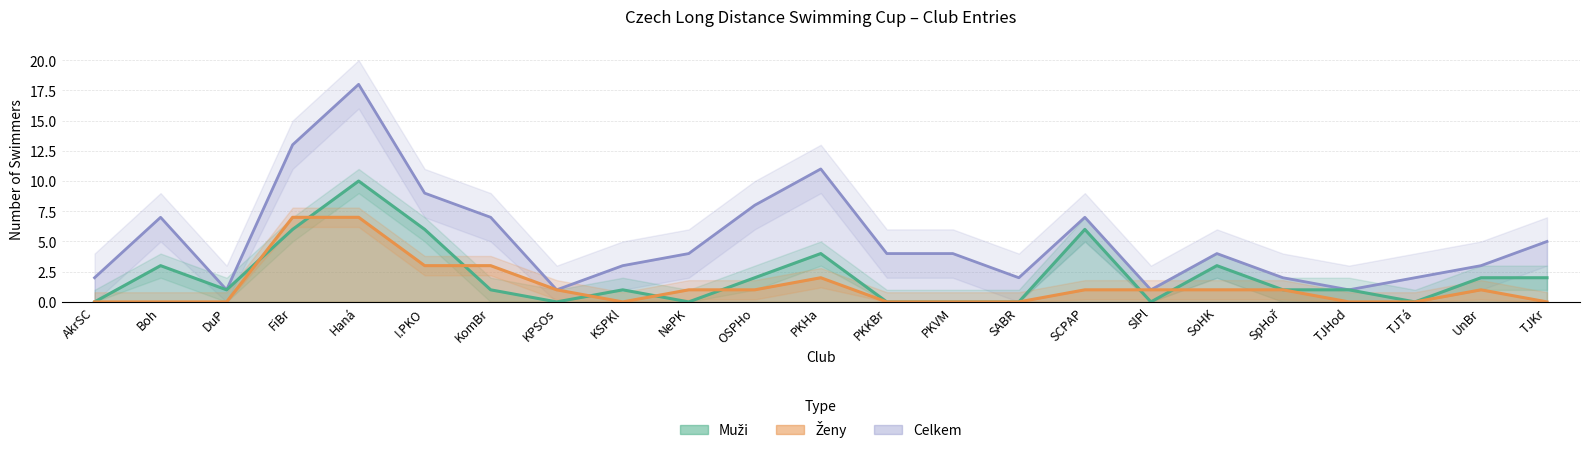

How many categories are shown in the chart?

23